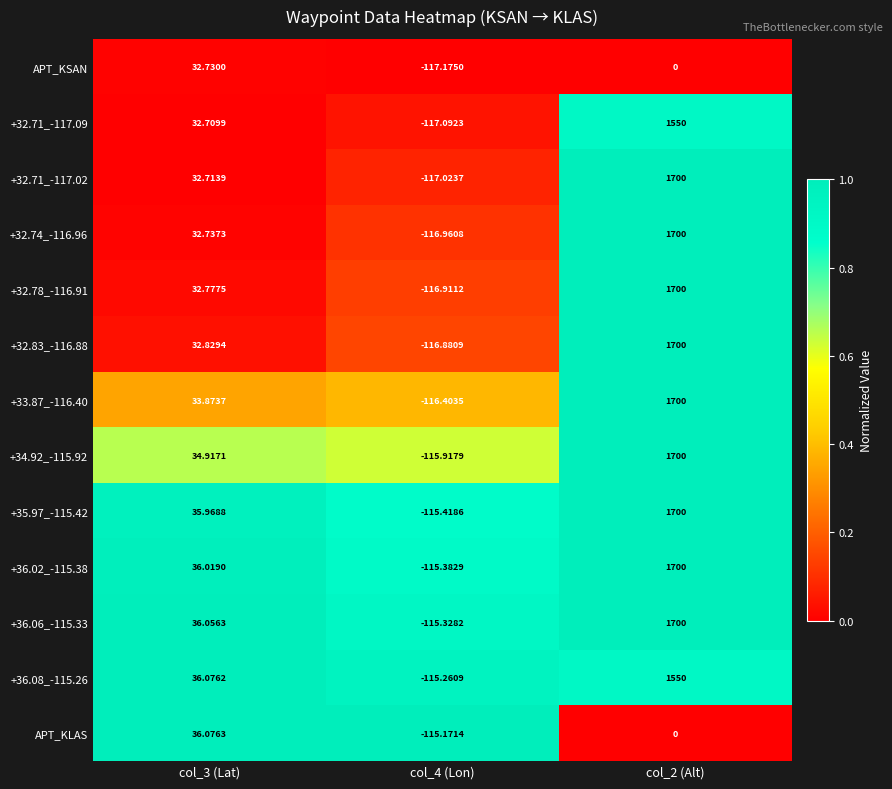

Which label corresponds to the largest value in the chart?

col_2 (Alt)